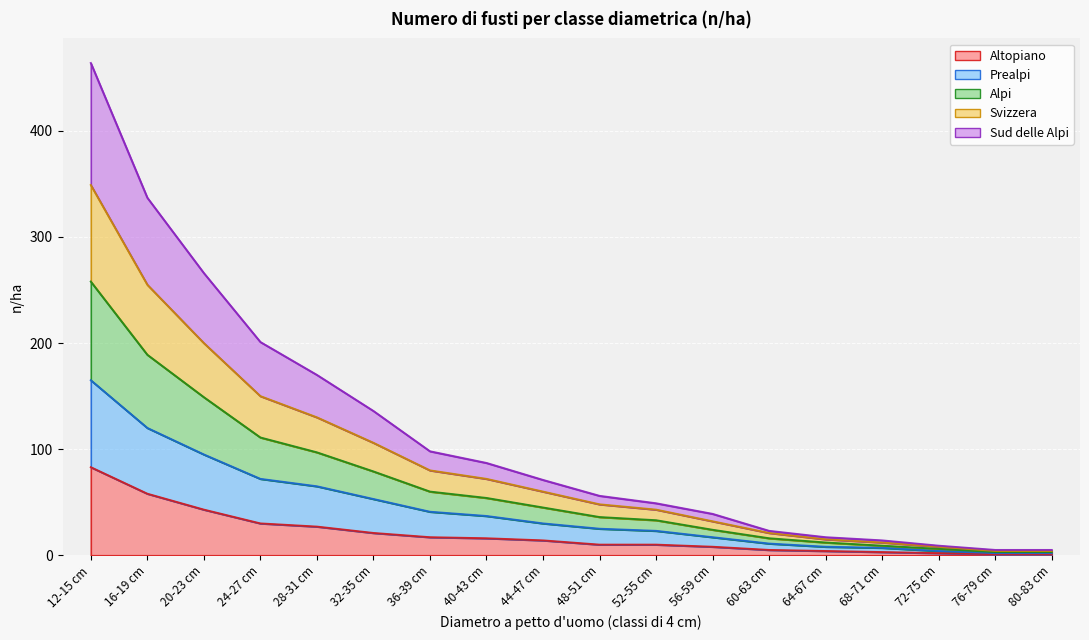

Where does the Svizzera series first go above 60?

12-15 cm